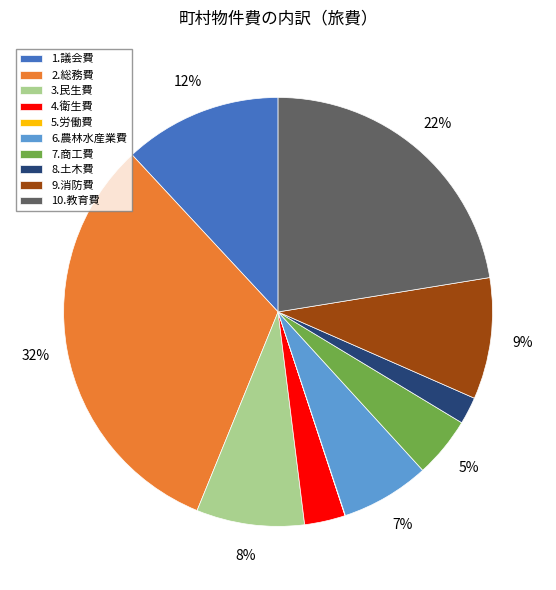

Approximately how many times larger is the value at 8.土木費 compared to 7.商工費?

0.4